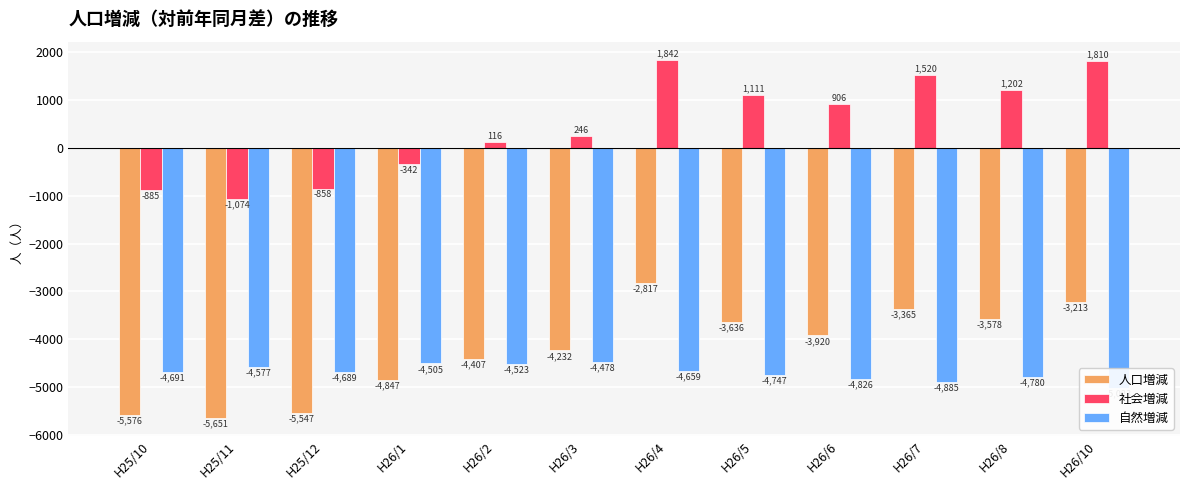

Which series has the widest spread of values?

社会増減